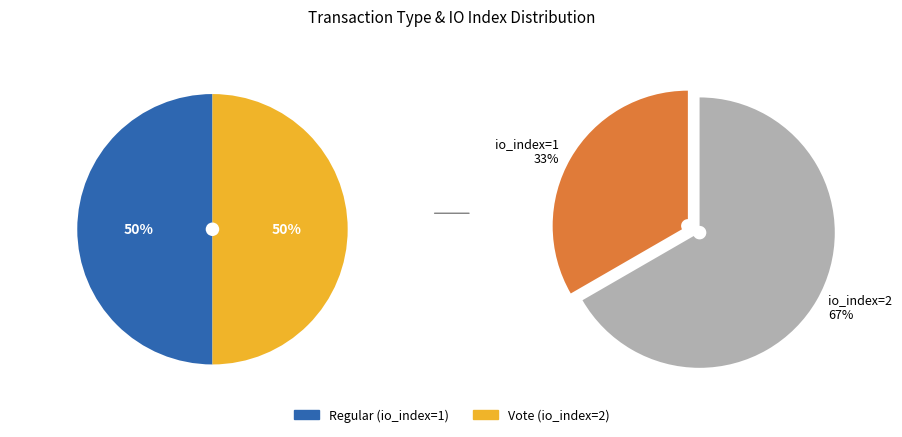

Does any single category account for the majority?

Yes